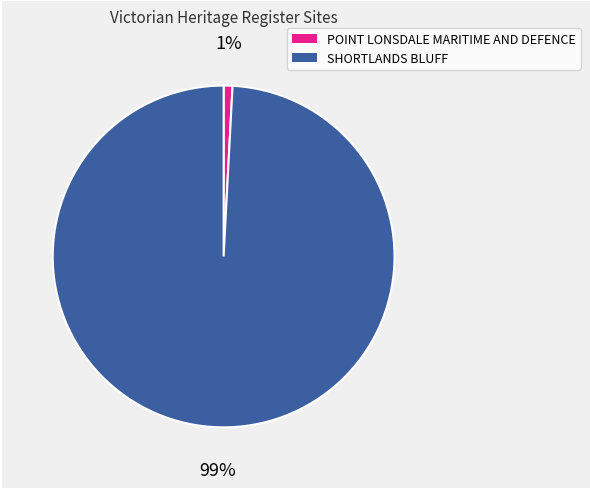

Between SHORTLANDS BLUFF and POINT LONSDALE MARITIME AND DEFENCE, which is larger?

SHORTLANDS BLUFF